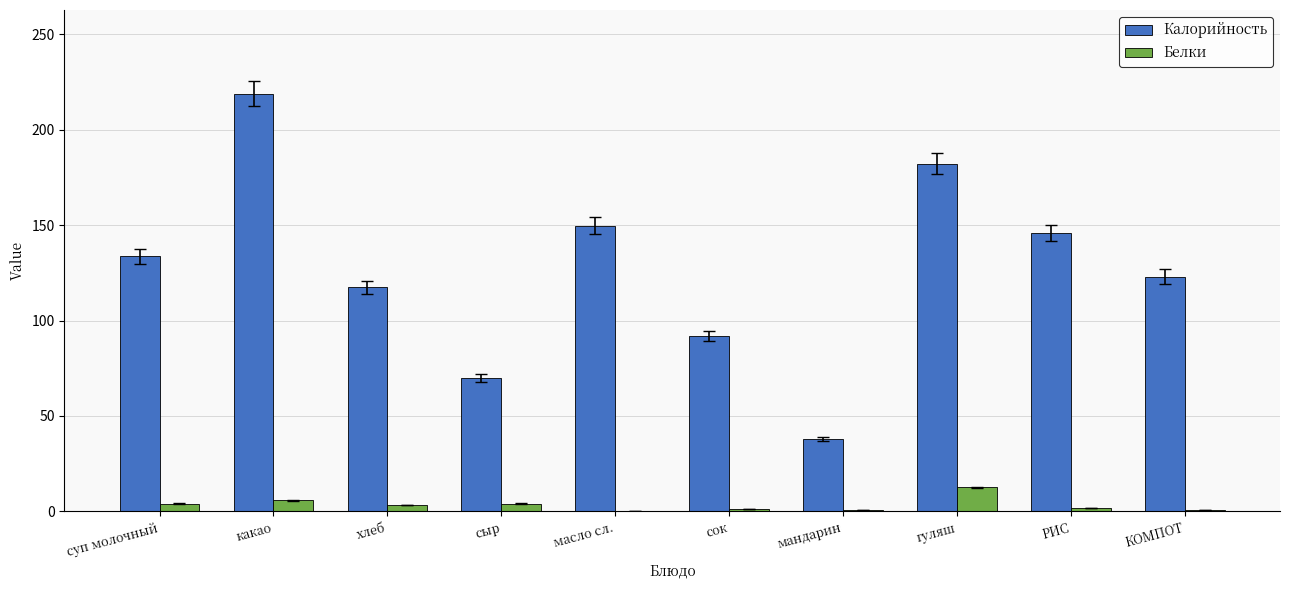

At which category is the sum across all series the highest?

какао